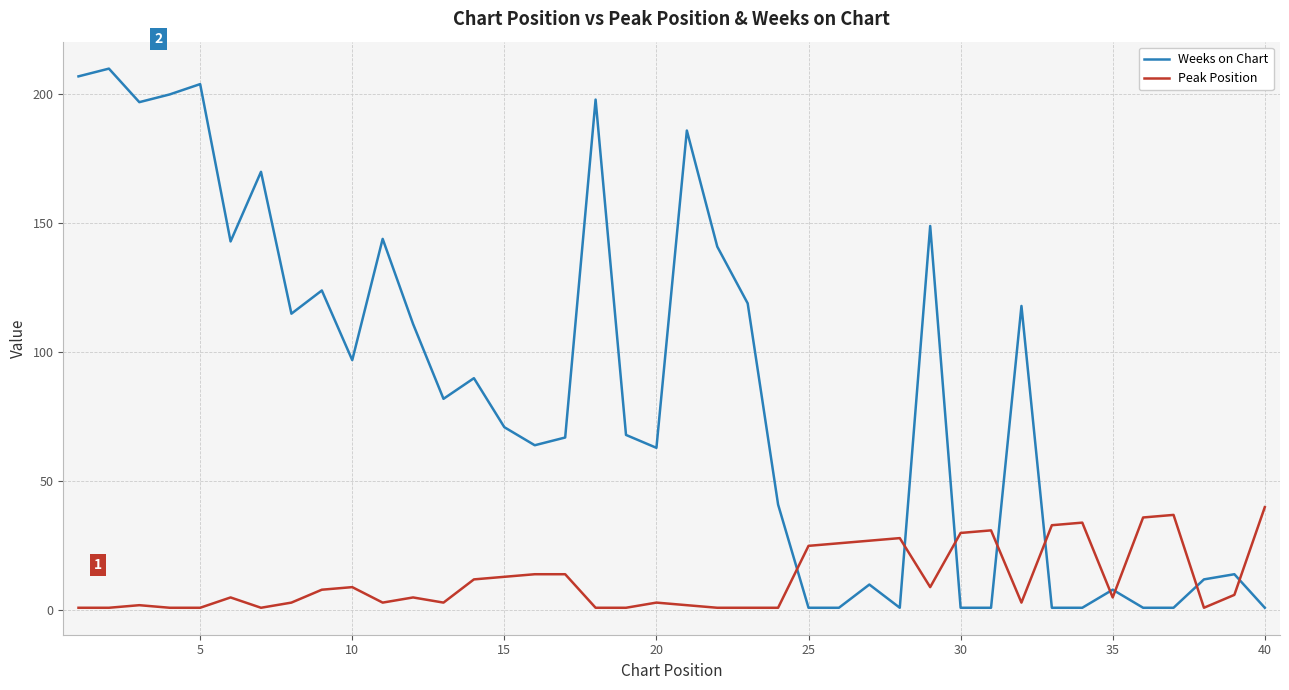

Does the chart have visible grid lines?

Yes